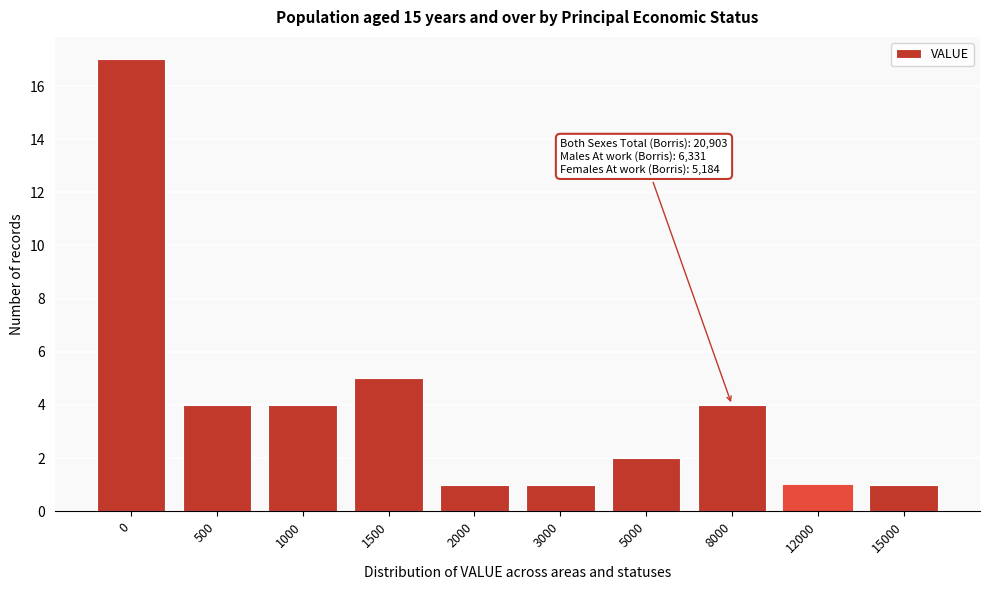

Reading left to right, transcribe all the data shown in this chart.

0=17	500=4	1000=4	1500=5	2000=1	3000=1	5000=2	8000=4	12000=1	15000=1